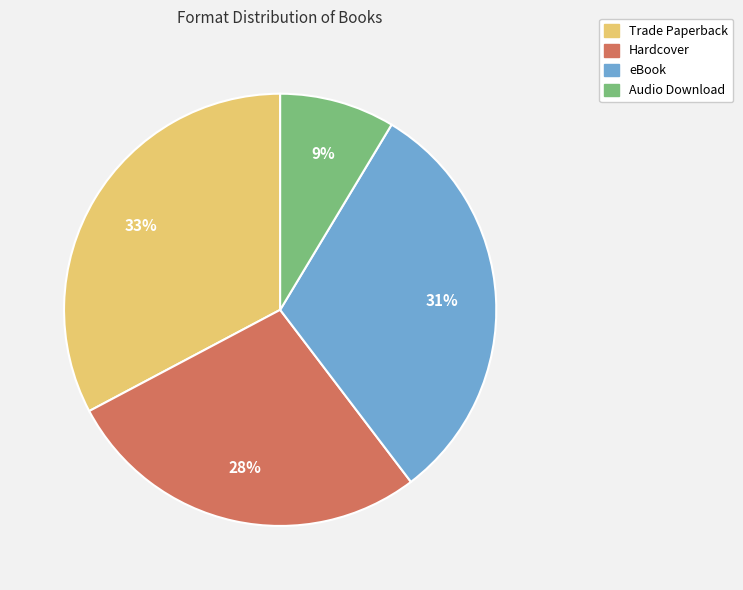

Is it true that eBook is 39% of the pie?

False